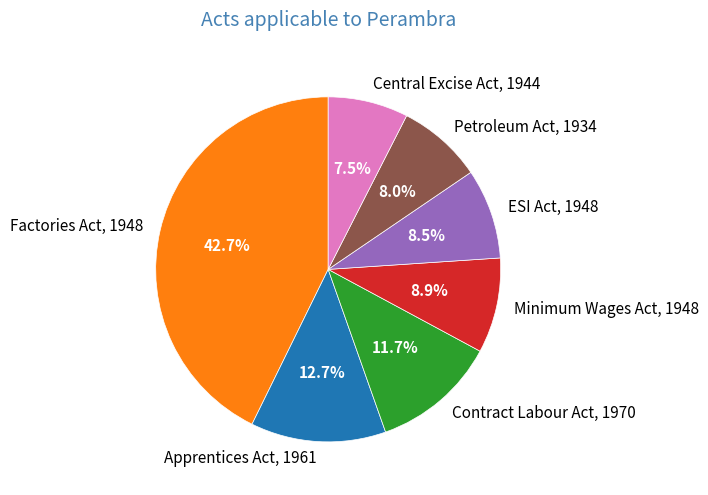

Combined, do ESI Act, 1948 and Contract Labour Act, 1970 account for over 50%?

No